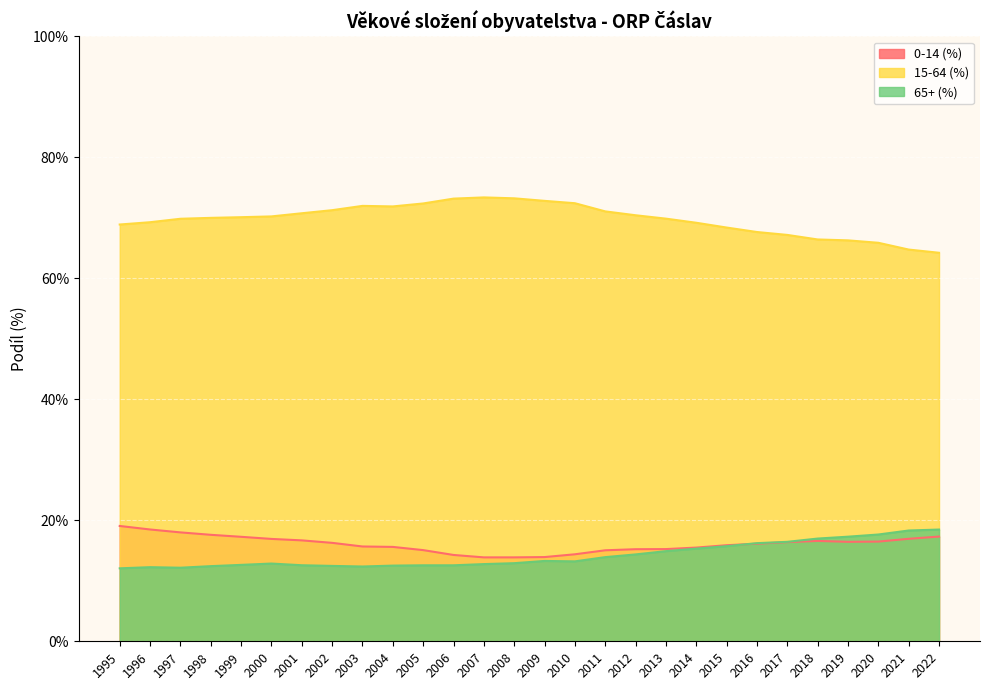

True or false: 0-14 (%) has a value of 19.1 at 1995.

True